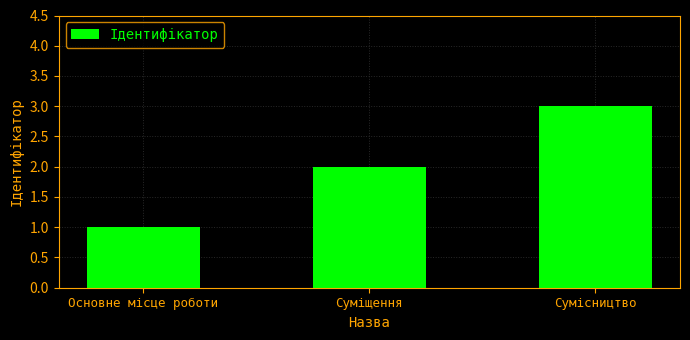

Which has a higher value, Сумісництво or Основне місце роботи?

Сумісництво